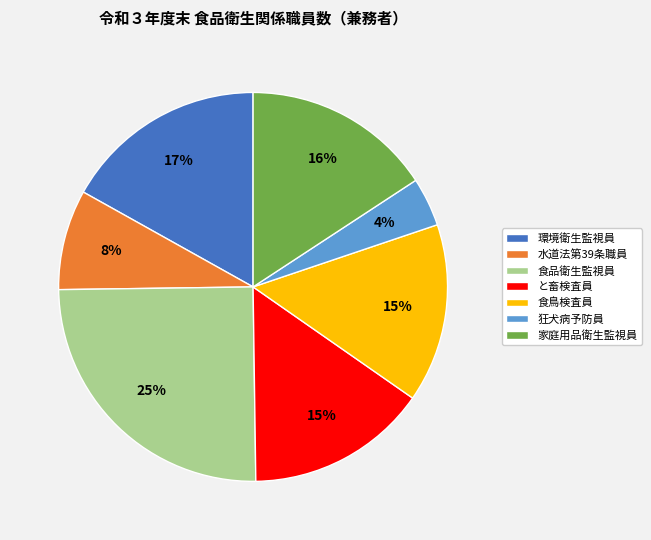

Is the sum of 食品衛生監視員 and 環境衛生監視員 greater than half?

No